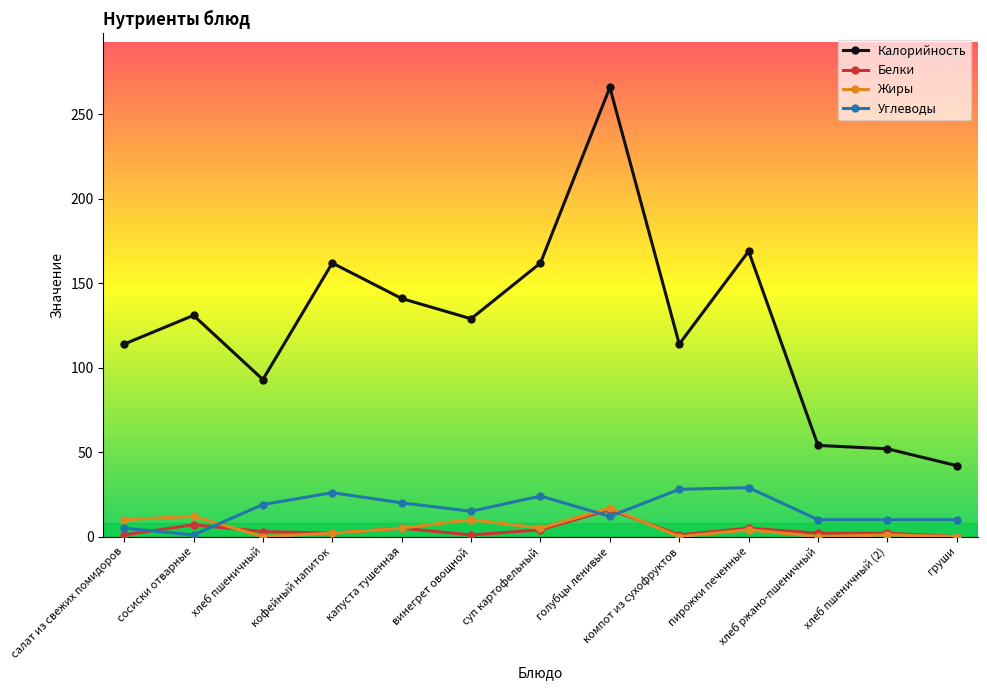

What is the difference between the second highest and second lowest values in the Калорийность series?

117